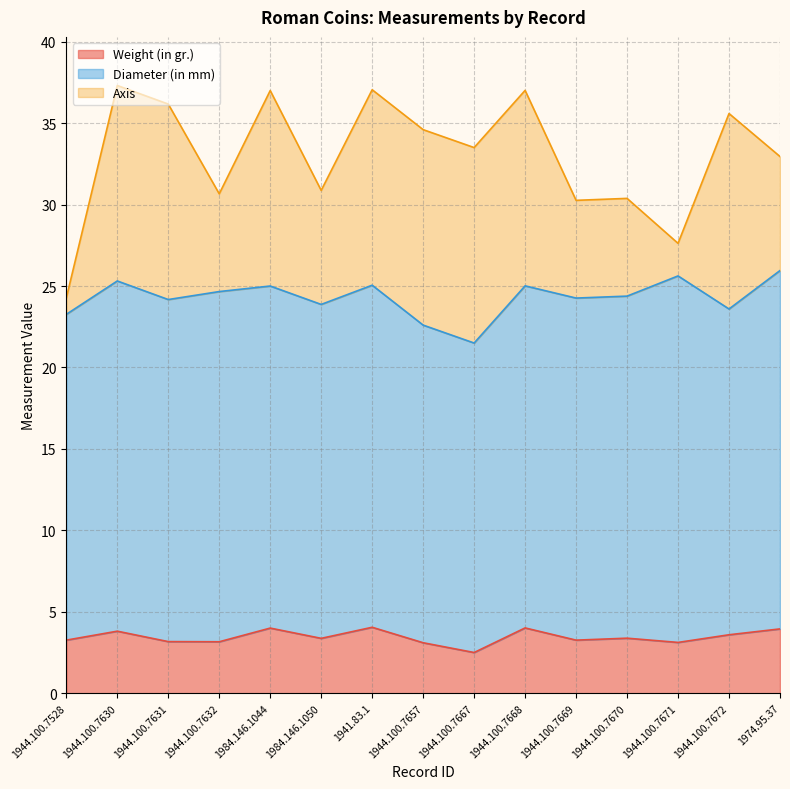

What position from the right is 1944.100.7528?

15